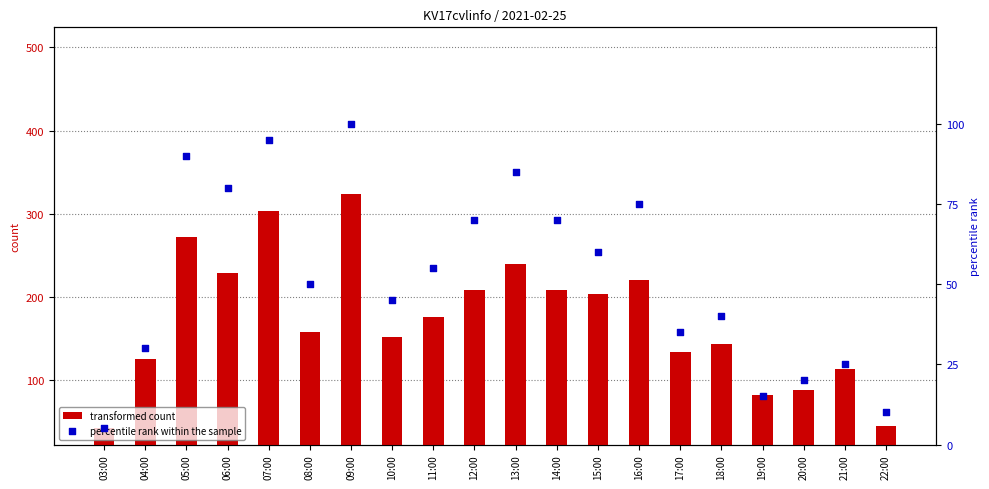

Which series has the largest Y range (max minus min)?

transformed count